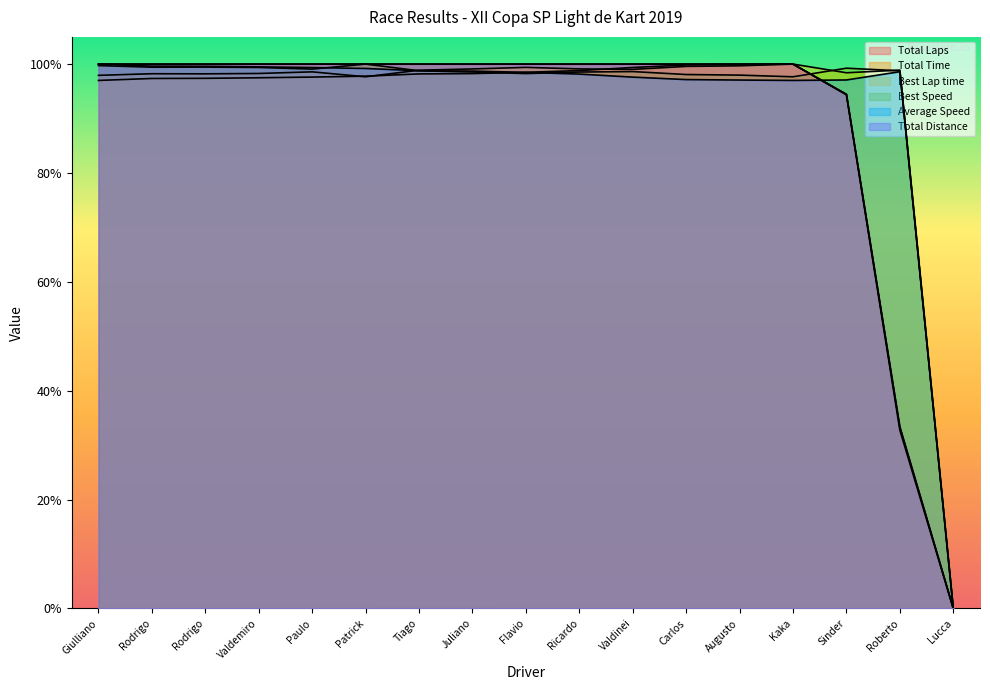

Which series has the largest range (max minus min)?

Total Laps